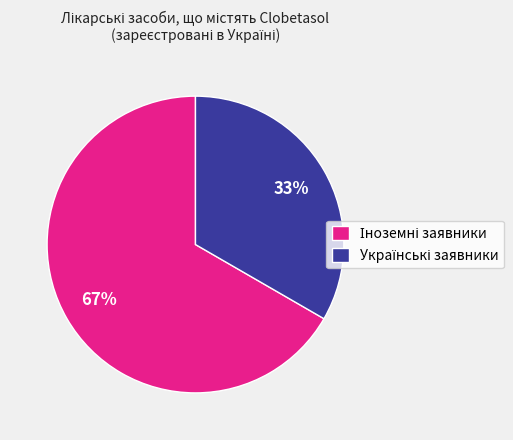

To the nearest percent, what is the average slice percentage?

50%